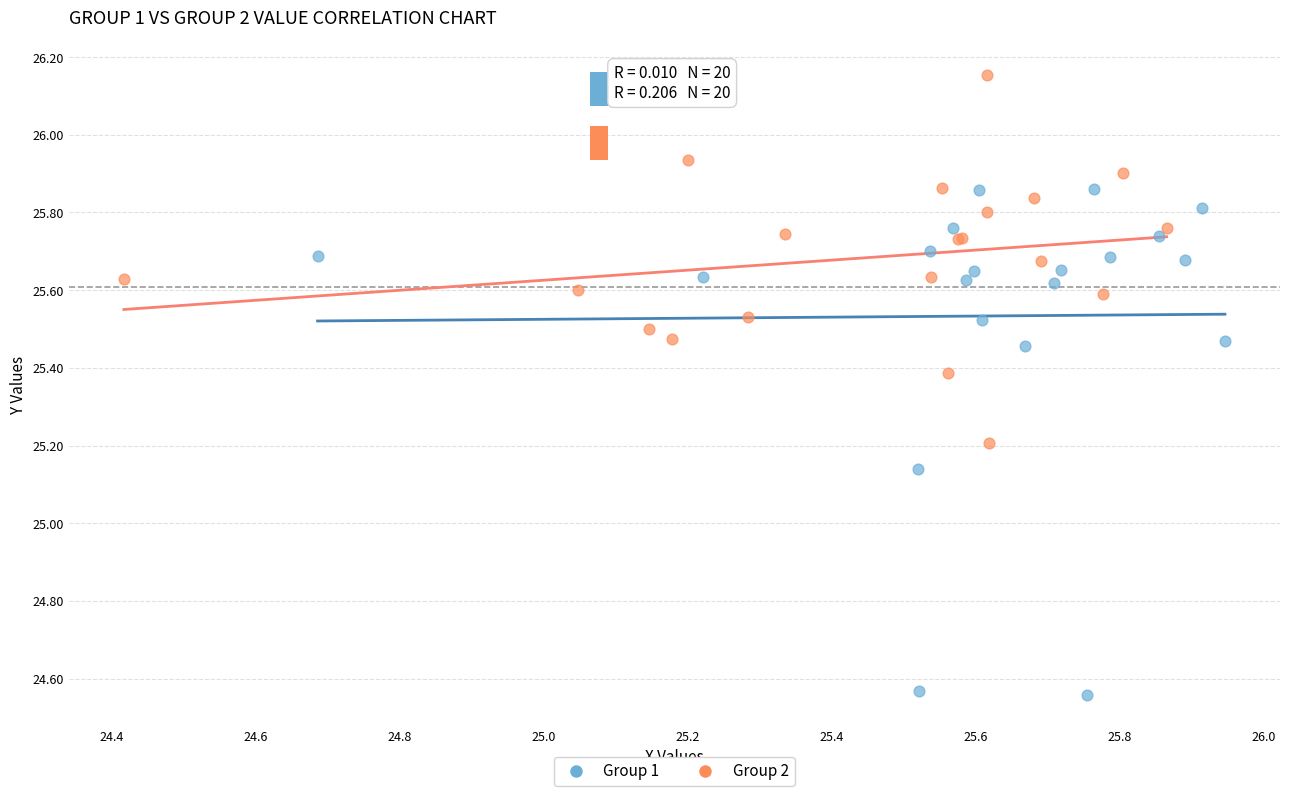

Which series contains the lowest Y value?

Group 1